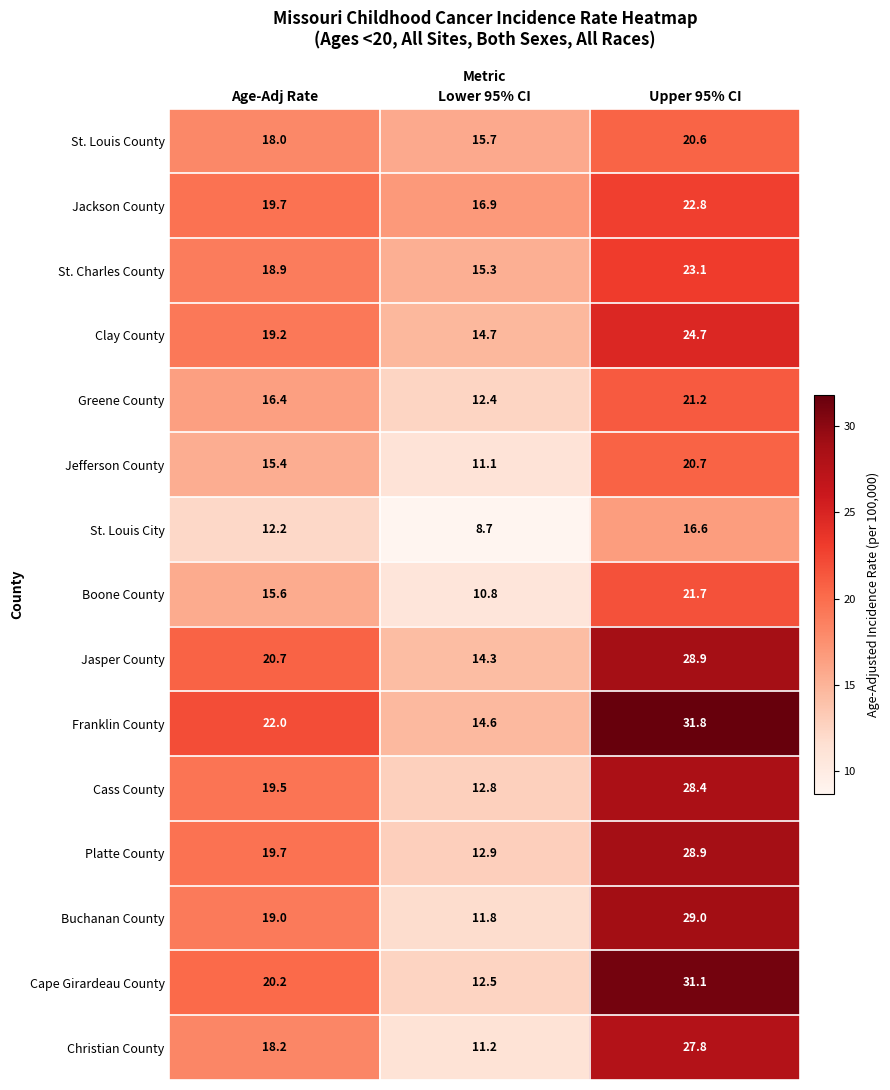

What is the difference between the Clay County values at Age-Adj Rate and Lower 95% CI?

4.5